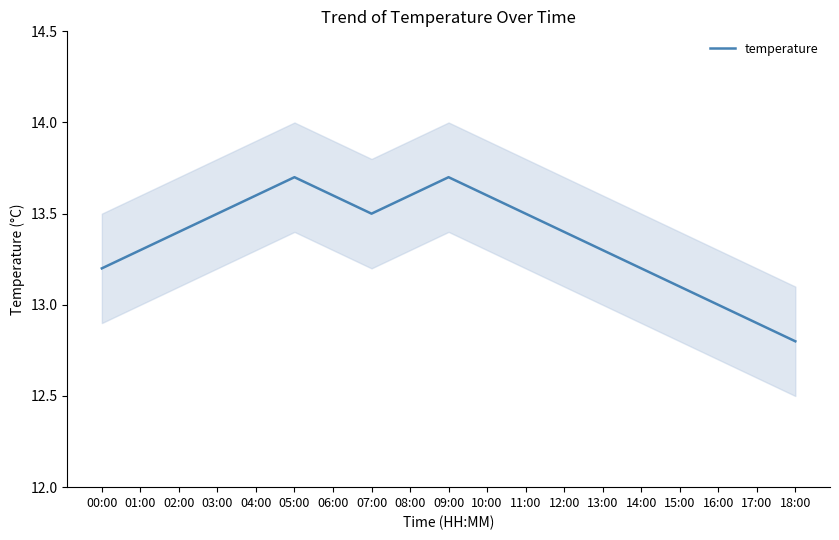

Rank the categories by value from lowest to highest.

18:00, 17:00, 16:00, 15:00, 00:00, 14:00, 01:00, 13:00, 02:00, 12:00, 03:00, 07:00, 11:00, 04:00, 06:00, 08:00, 10:00, 05:00, 09:00